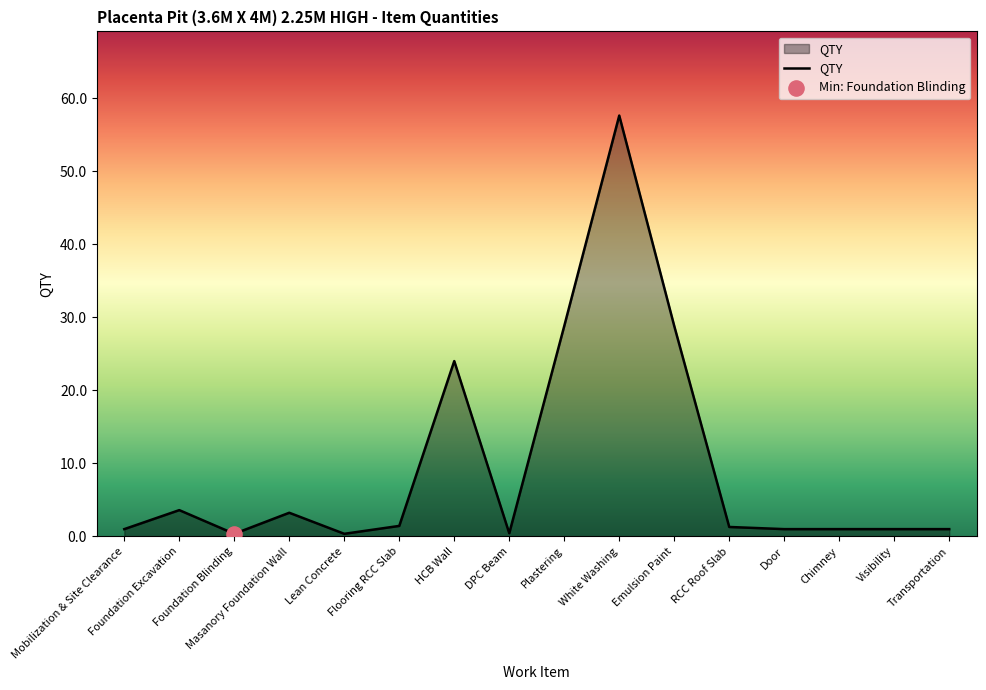

Between Chimney and Emulsion Paint, which is larger?

Emulsion Paint